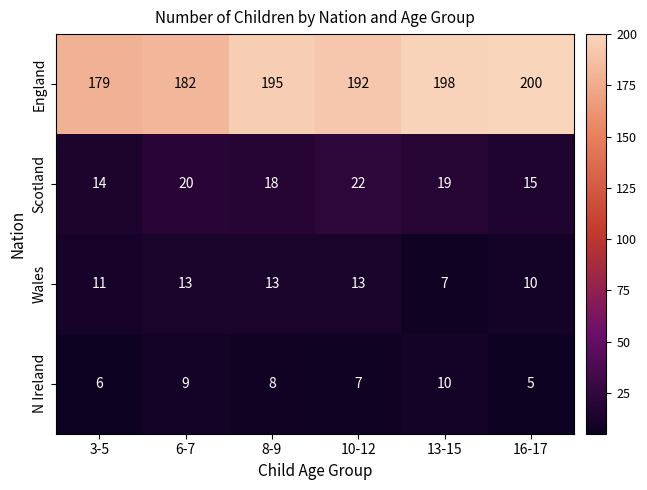

Reading left to right, what are all the values shown in this chart?

England: 179	182	195	192	198	200
Scotland: 14	20	18	22	19	15
Wales: 11	13	13	13	7	10
N Ireland: 6	9	8	7	10	5